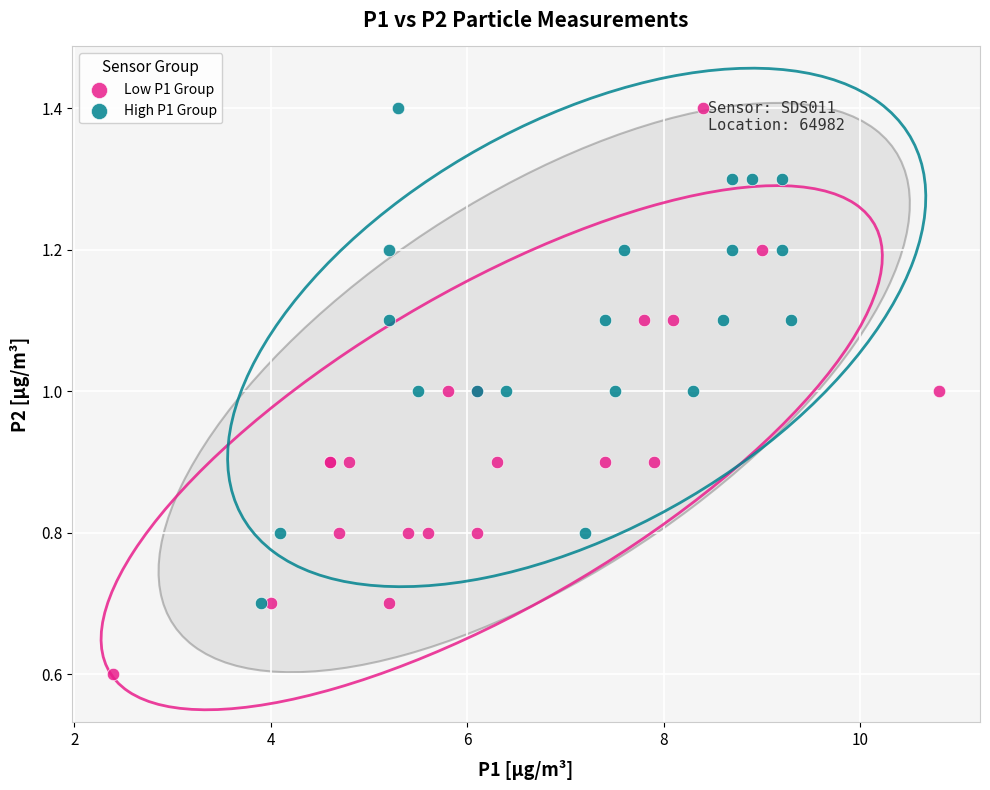

Which series has the largest Y range (max minus min)?

Low P1 Group